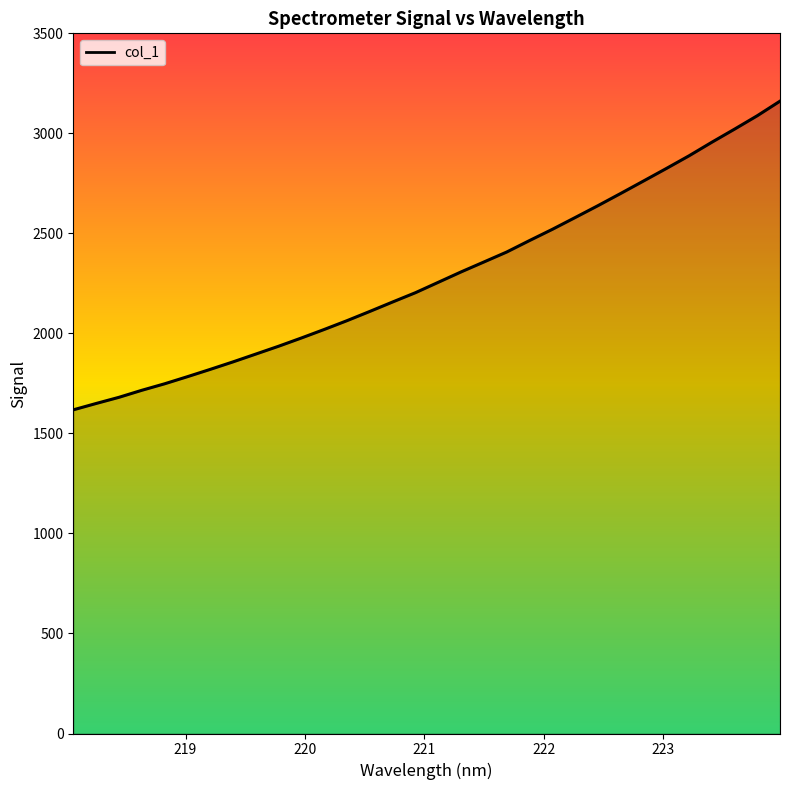

What is the greatest value displayed?

3161.0